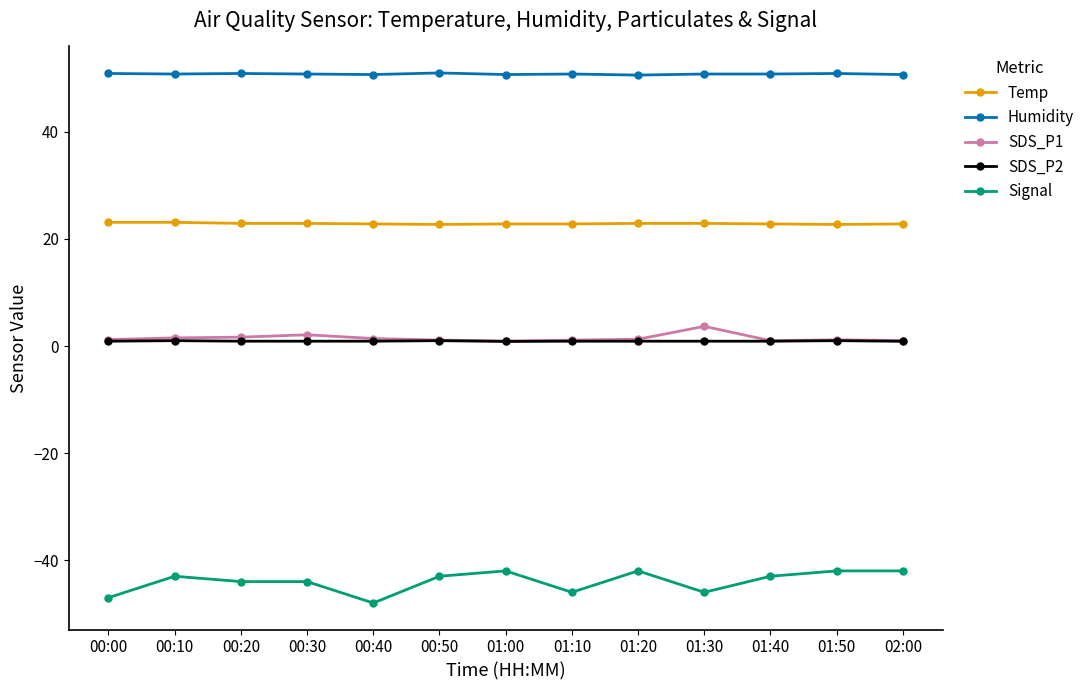

True or false: SDS_P1 has more than 2 points higher than both neighbors.

True